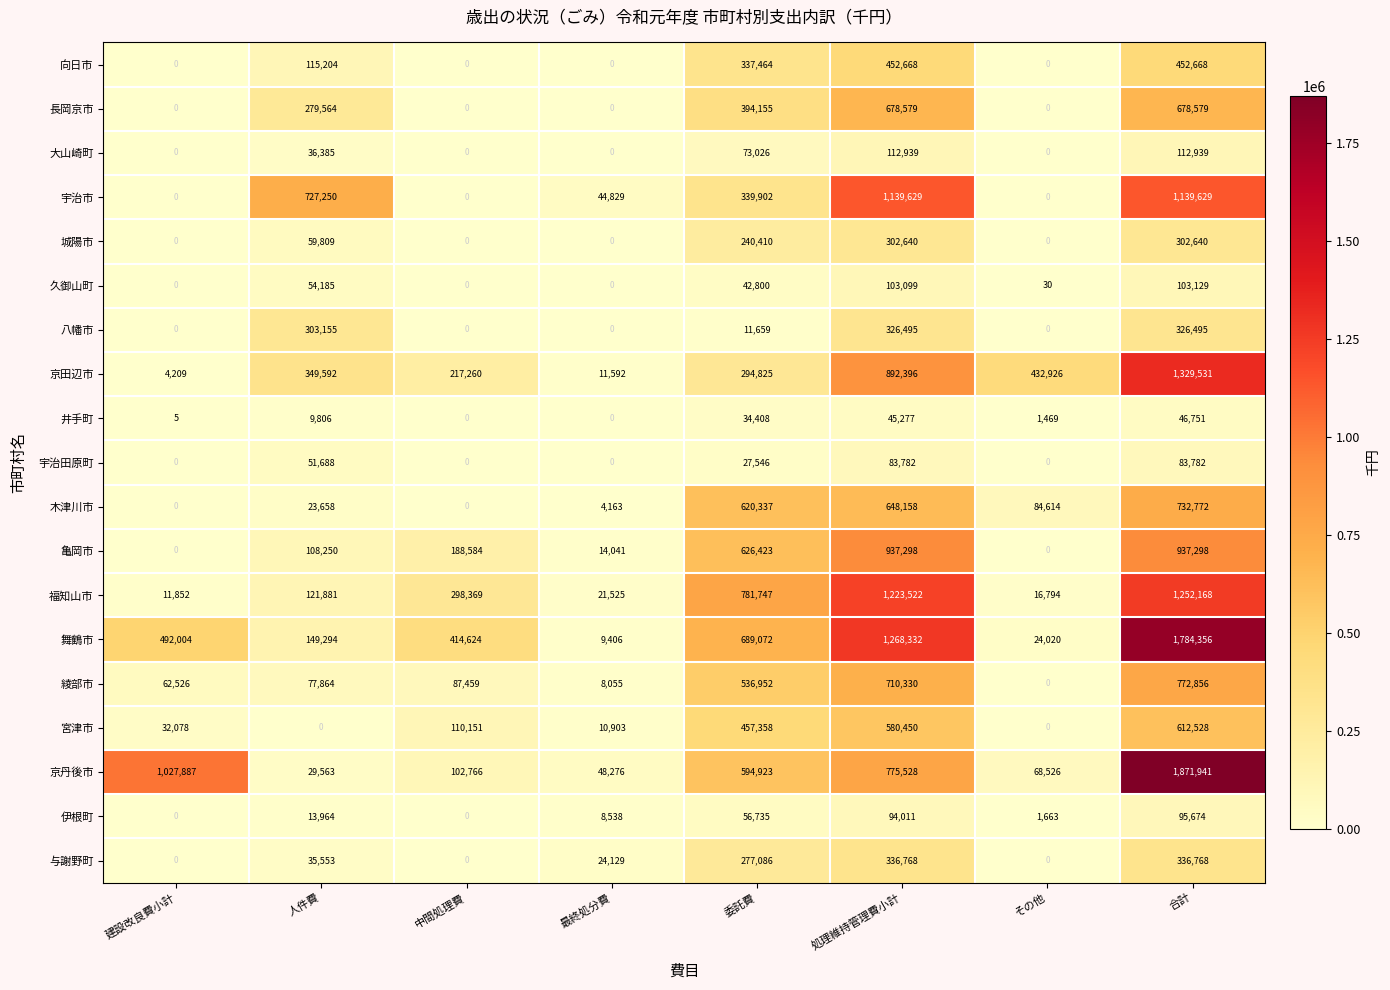

What is the maximum value for 与謝野町?

336768